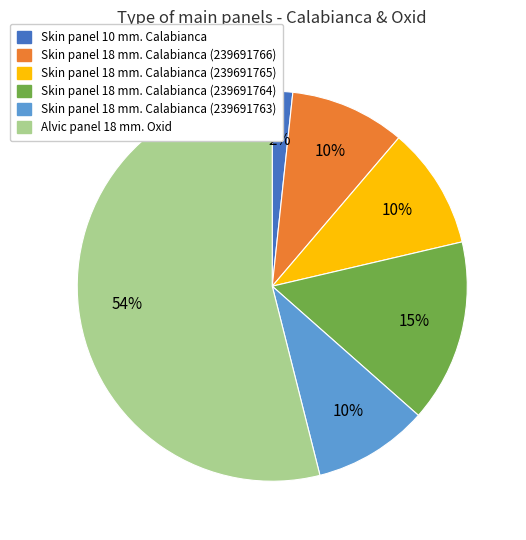

To the nearest percent, what is the difference between the Alvic panel 18 mm. Oxid and Skin panel 18 mm. Calabianca (239691764) slice percentages?

39%